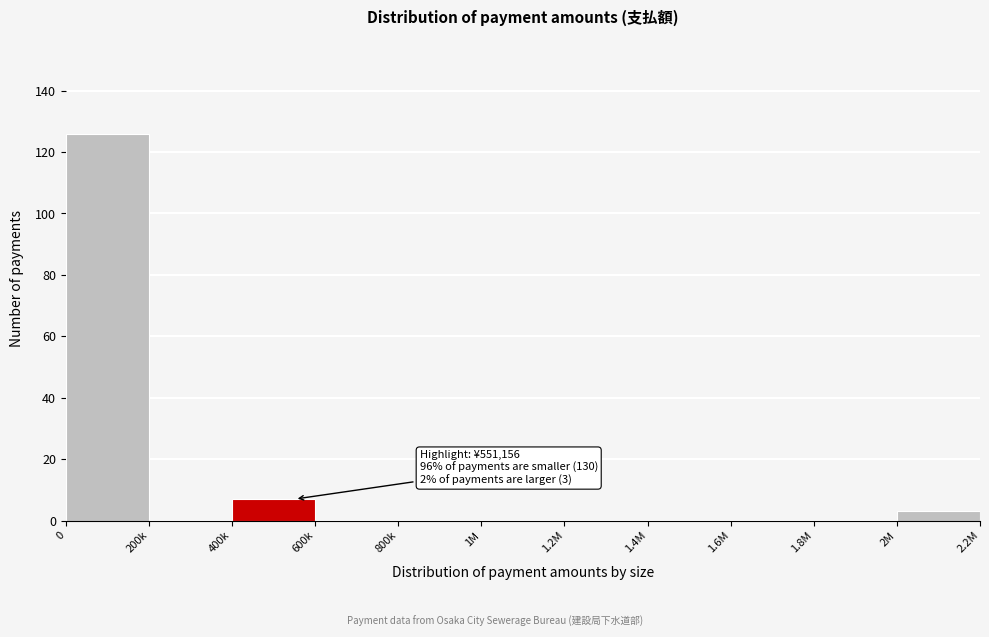

Reading right to left, extract all data points from this chart.

2M=3	1.8M=0	1.6M=0	1.4M=0	1.2M=0	1M=0	800k=0	600k=0	400k=7	200k=0	0=126